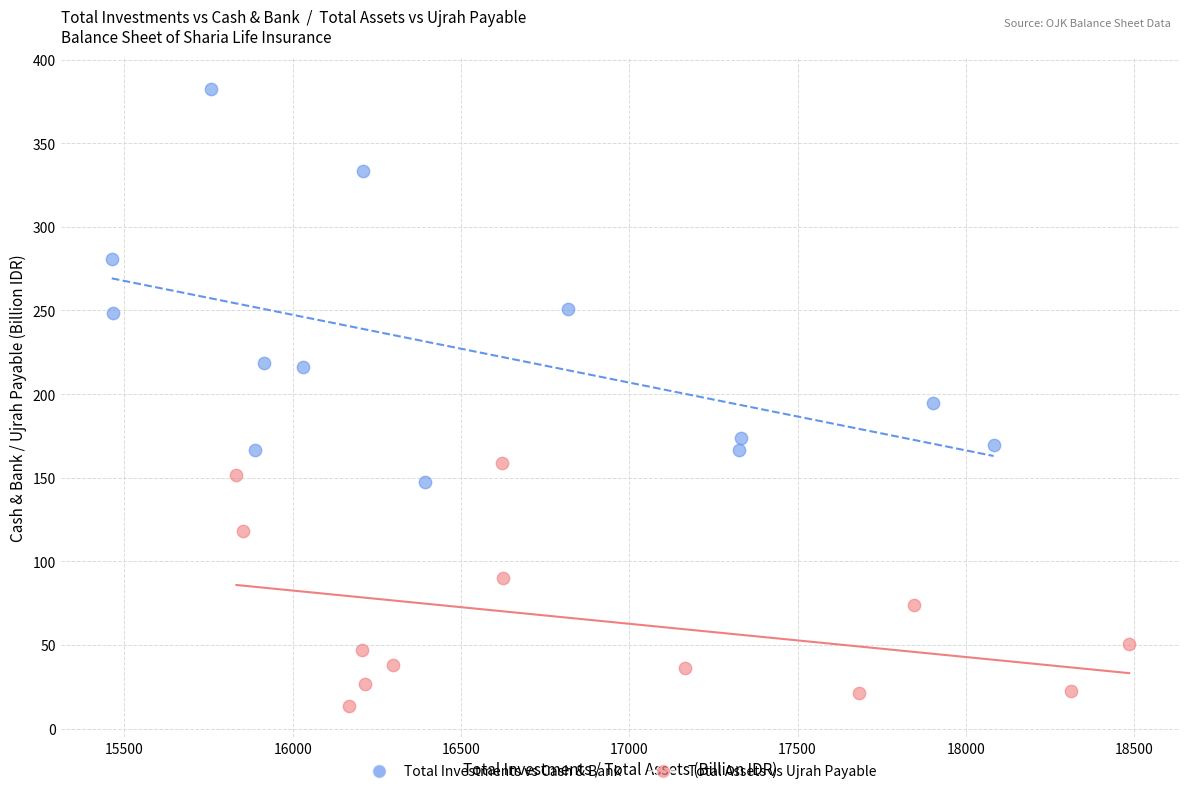

Which series contains the highest Y value?

Total Investments vs Cash & Bank